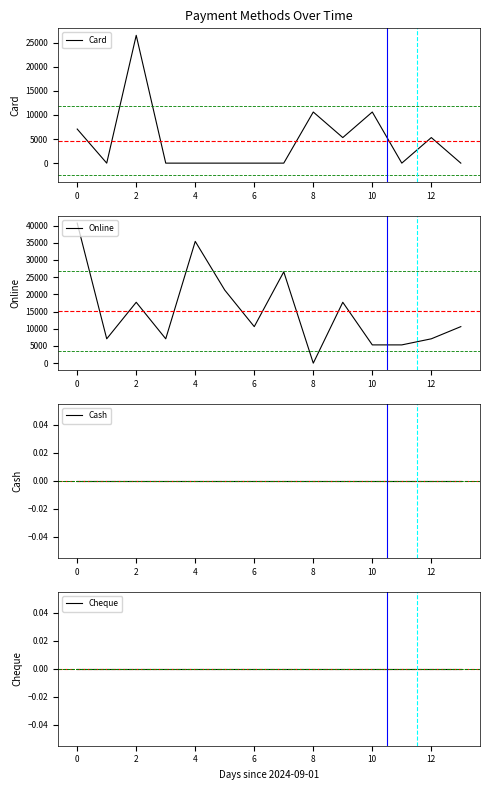

The value of Card at 6 is 0. True or false?

True